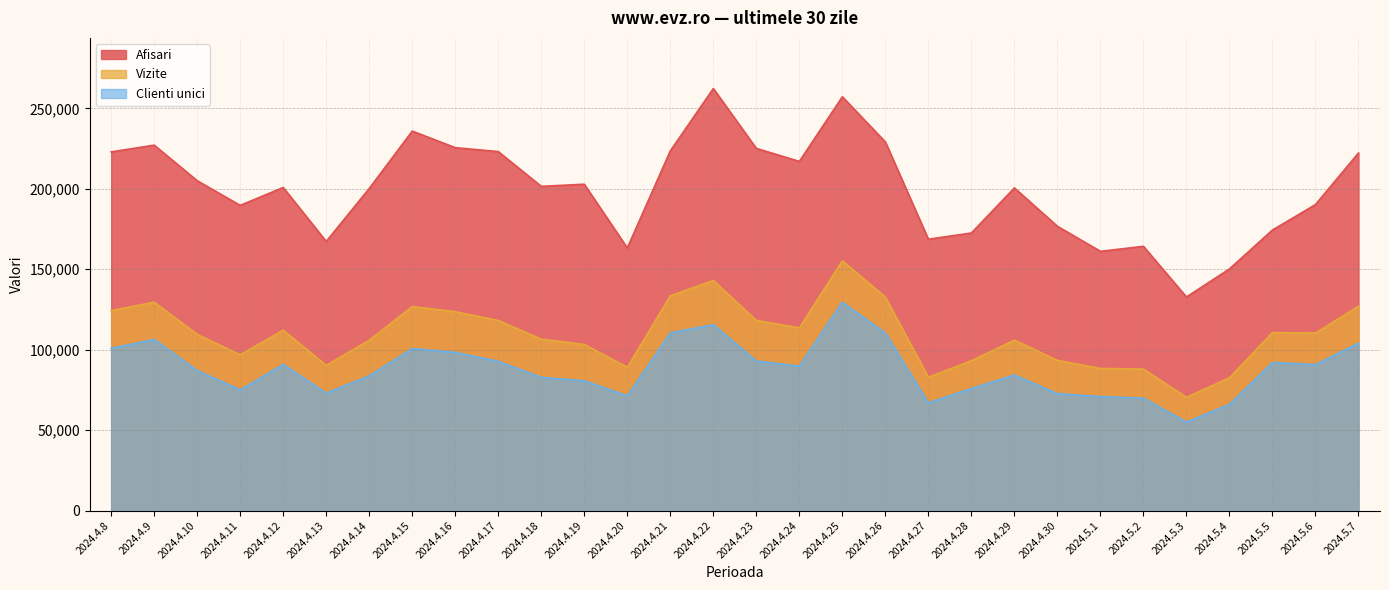

What is the minimum value for Afisari?

132786